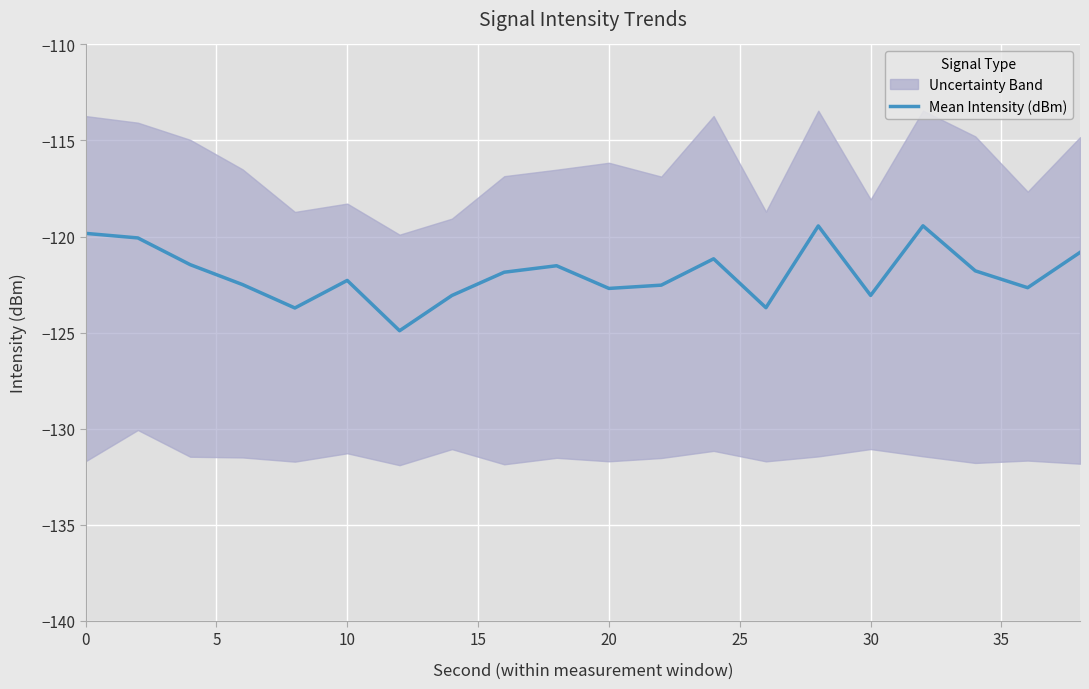

The Mean Intensity (dBm) series shows -214.6 at 30. True or false?

False